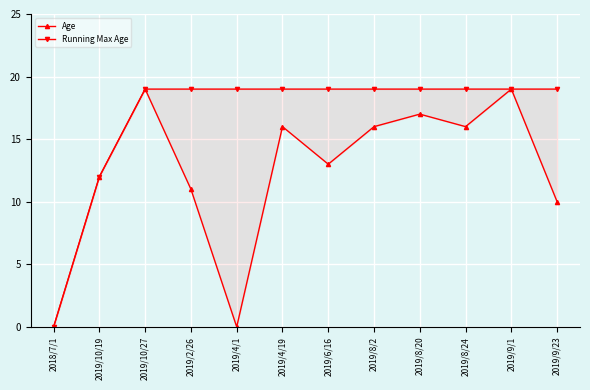

At 2019/4/19, list the series in order from smallest to largest.

Age, Running Max Age